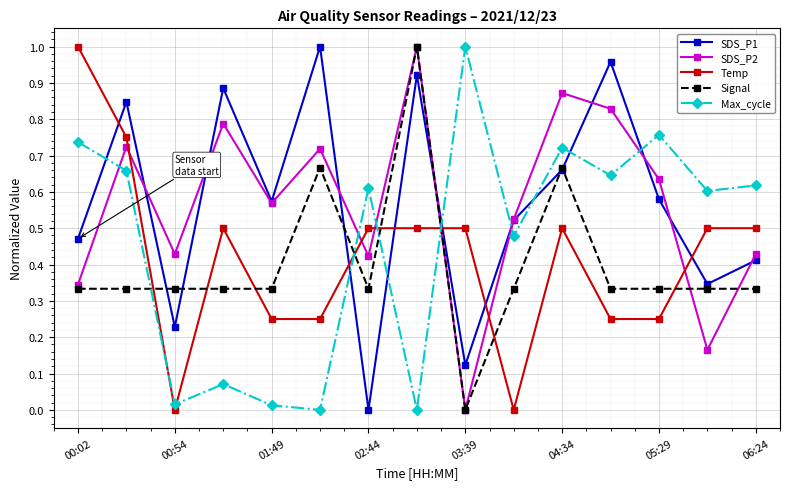

Which series ends up on top after the final intersection of SDS_P1 and Temp?

Temp